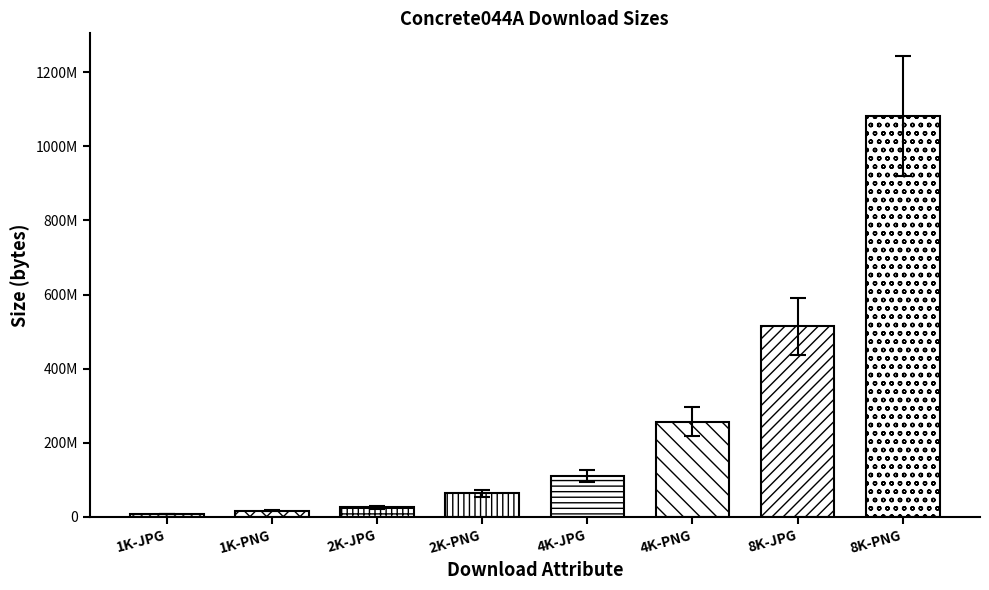

Rank the categories by value from highest to lowest.

8K-PNG, 8K-JPG, 4K-PNG, 4K-JPG, 2K-PNG, 2K-JPG, 1K-PNG, 1K-JPG